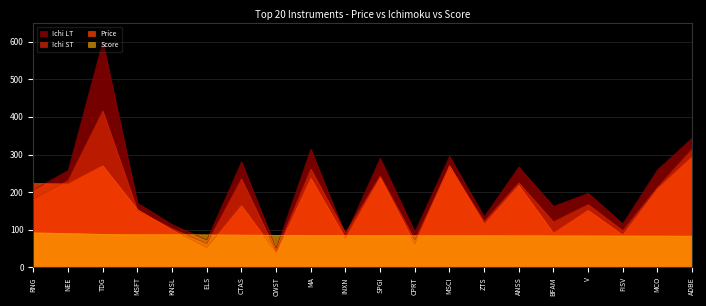

The Score series shows 134.8 at SPGI. True or false?

False